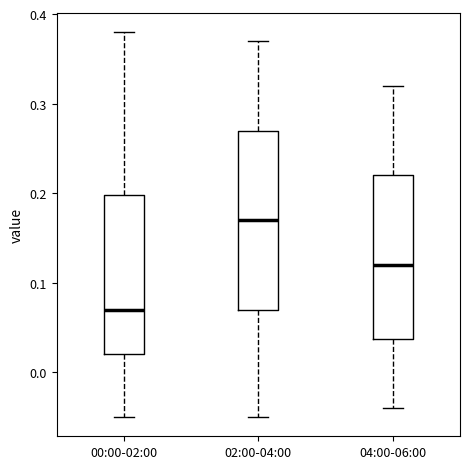

Reading left to right, read every box against the y-axis: the position of its median line, the range the box covers, and the ends of its whiskers. The values are not printed on the chart, so give them approximately, as read against the axis.

00:00-02:00: median 0.07, box 0.02 to 0.20, whiskers -0.05 to 0.38
02:00-04:00: median 0.17, box 0.07 to 0.27, whiskers -0.05 to 0.37
04:00-06:00: median 0.12, box 0.04 to 0.22, whiskers -0.04 to 0.32